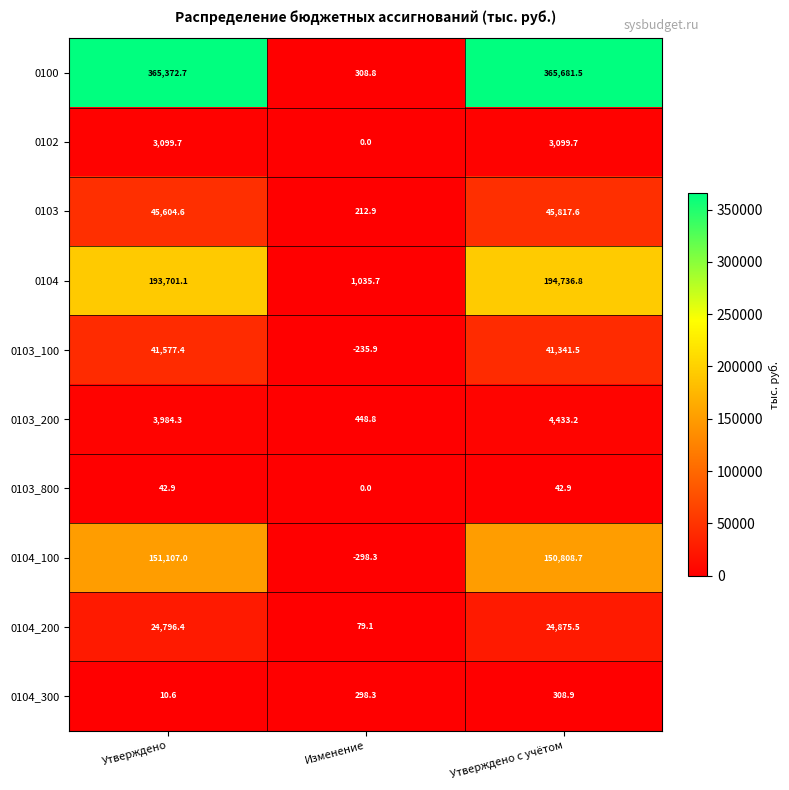

Rank the series at Утверждено с учётом from highest to lowest value.

0100, 0104, 0104_100, 0103, 0103_100, 0104_200, 0103_200, 0102, 0104_300, 0103_800